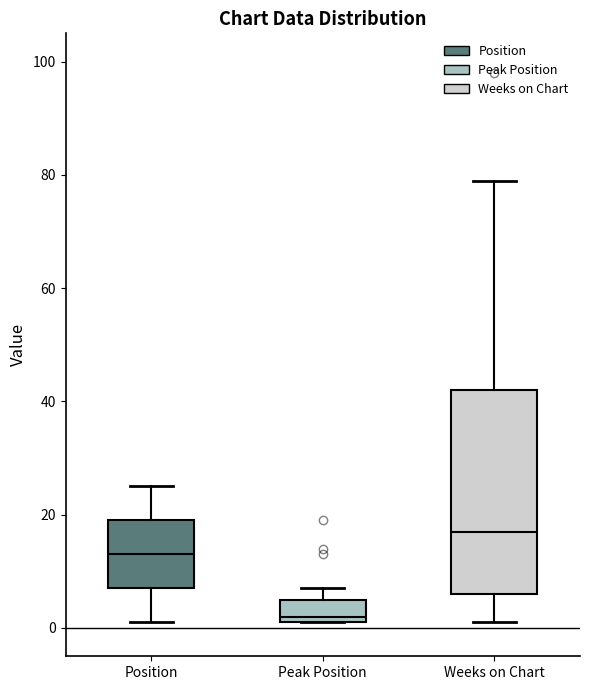

Reading left to right, read every box against the y-axis: the position of its median line, the range the box covers, and the ends of its whiskers. The values are not printed on the chart, so give them approximately, as read against the axis.

Position: median 14, box 8 to 20, whiskers 2 to 26
Peak Position: median 2 (just above the box's lower edge), box 2 to 6, whiskers 2 to 8
Weeks on Chart: median 18, box 6 to 42, whiskers 2 to 80